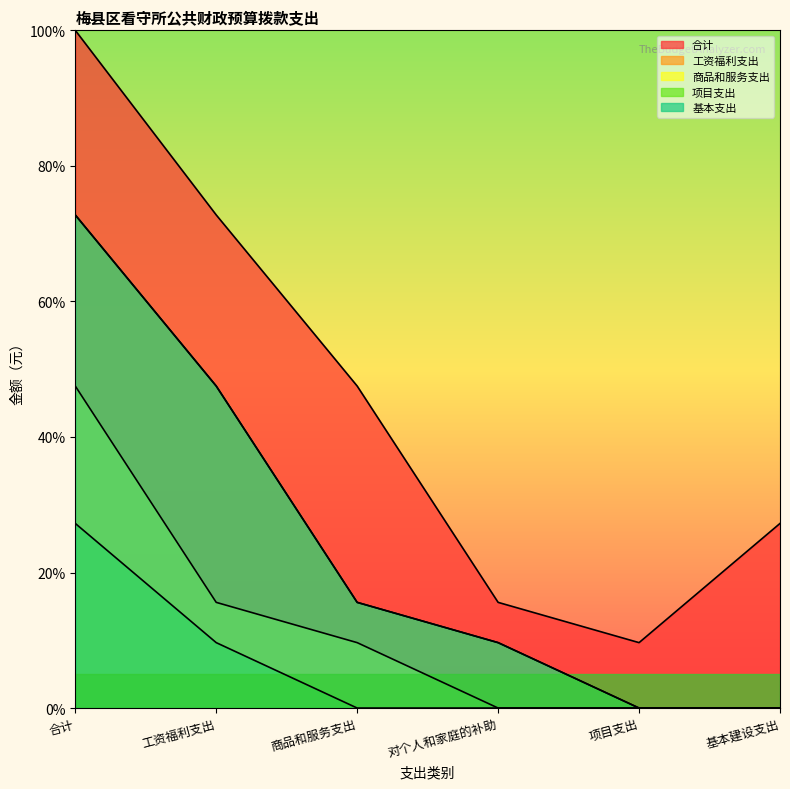

True or false: 合计 and 基本支出 intersect in this chart.

False